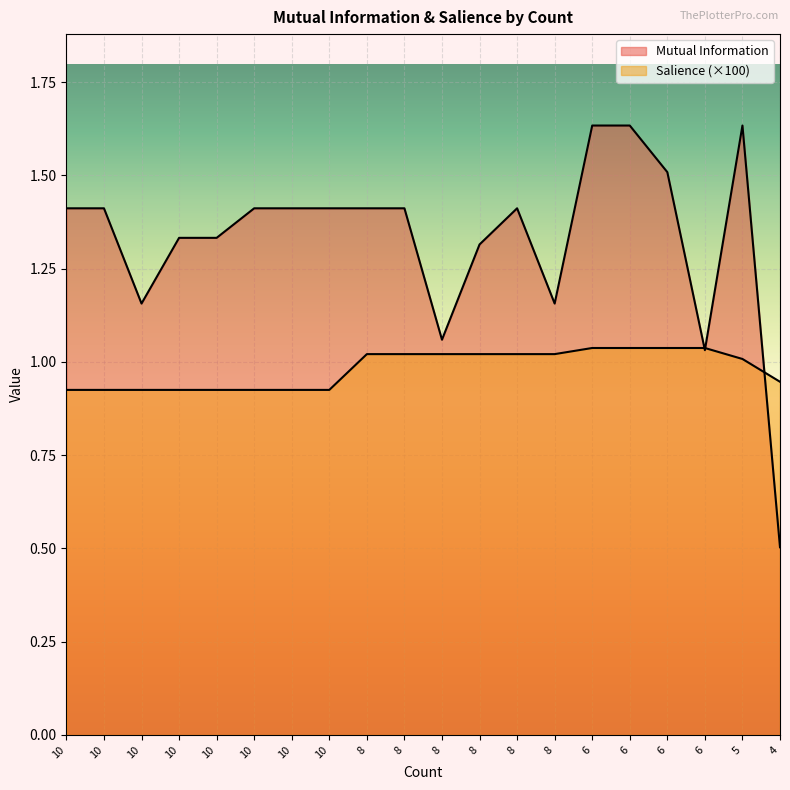

Between 5 and 10, which is larger?

5